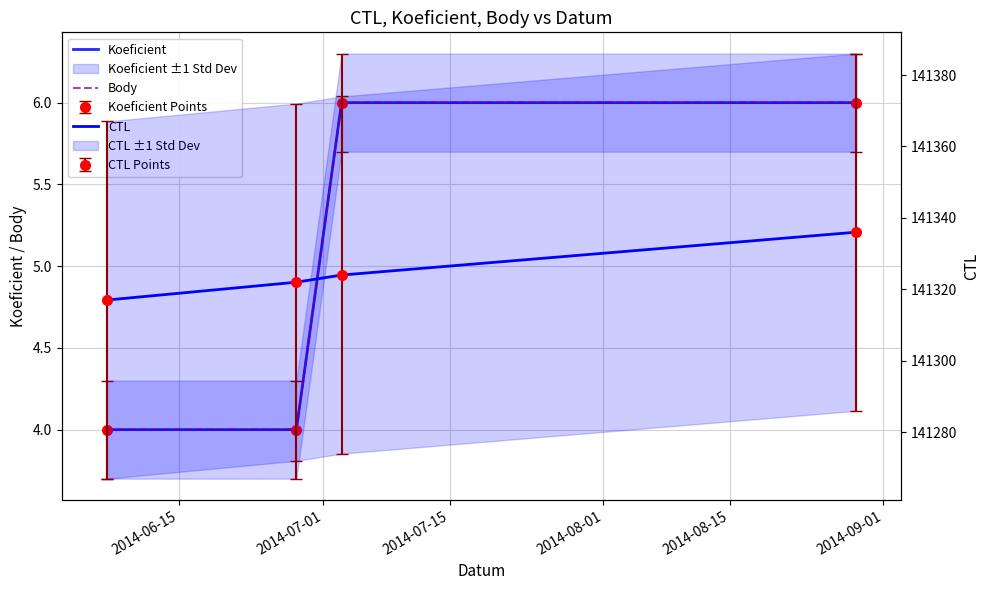

What is the label of the 2nd point from the left?

2014-07-01